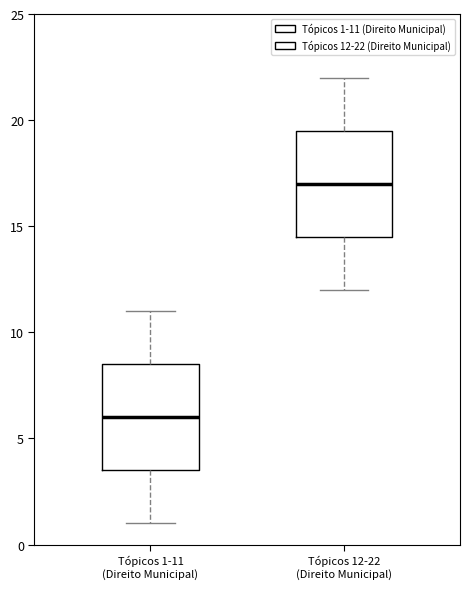

Where does the lower whisker of the box for Tópicos 1-11 (Direito Municipal) end on the y-axis? The values are not printed on the chart, so give them approximately, as read against the axis.

1.0